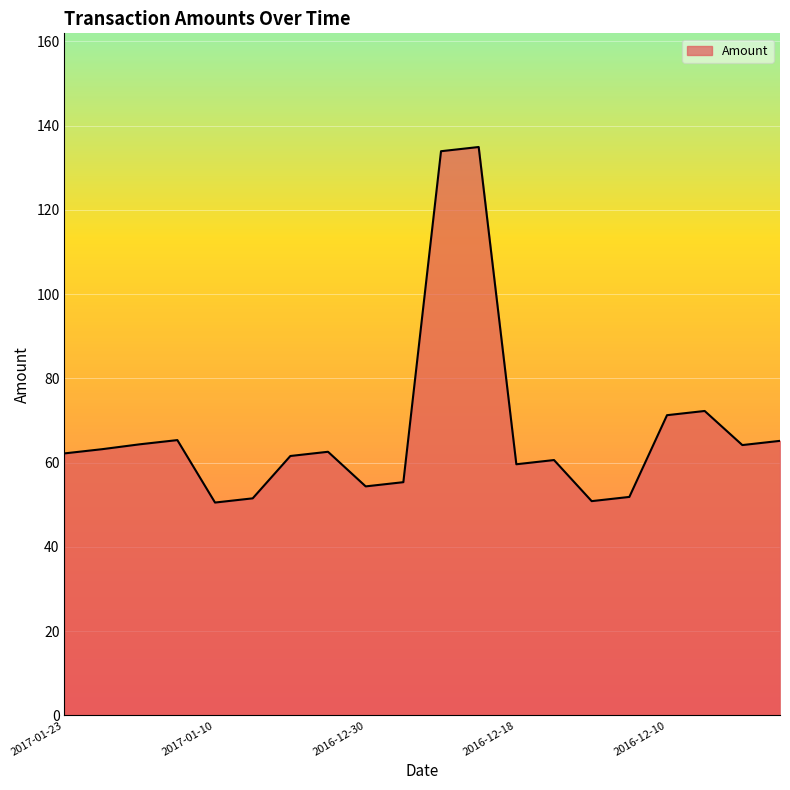

What is the average value?

67.8